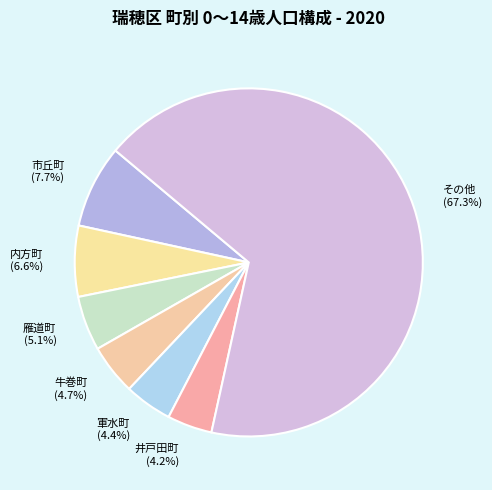

What percentage is NOT represented by 軍水町 (4.4%)?

95.6%